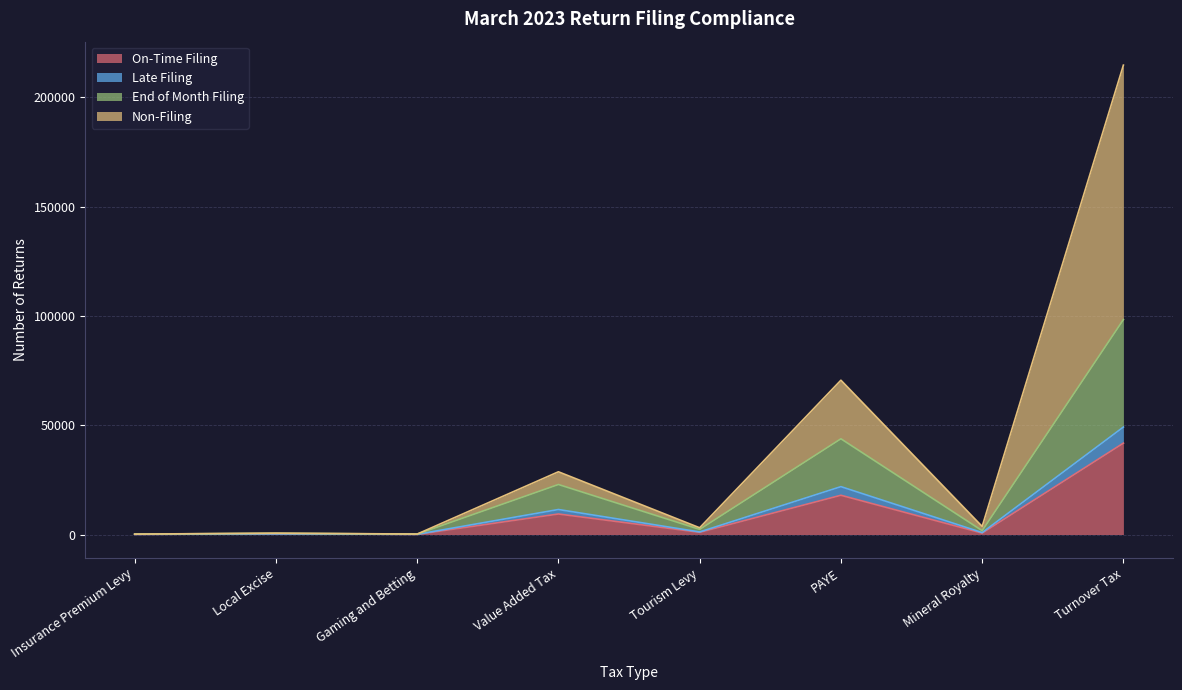

What is the sum of the On-Time Filing values at Value Added Tax and PAYE?

27342